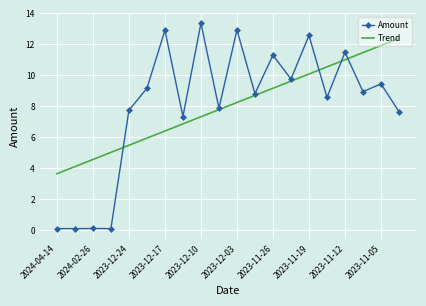

Reading left to right, transcribe all the data shown in this chart.

Amount: 0.1	0.1	0.1	0.1	7.7	9.2	12.9	7.3	13.4	7.9	12.9	8.8	11.3	9.8	12.6	8.6	11.5	8.9	9.4	7.7
Trend: 3.6	4.1	4.6	5.0	5.5	5.9	6.4	6.9	7.3	7.8	8.2	8.7	9.2	9.6	10.1	10.5	11.0	11.5	11.9	12.4